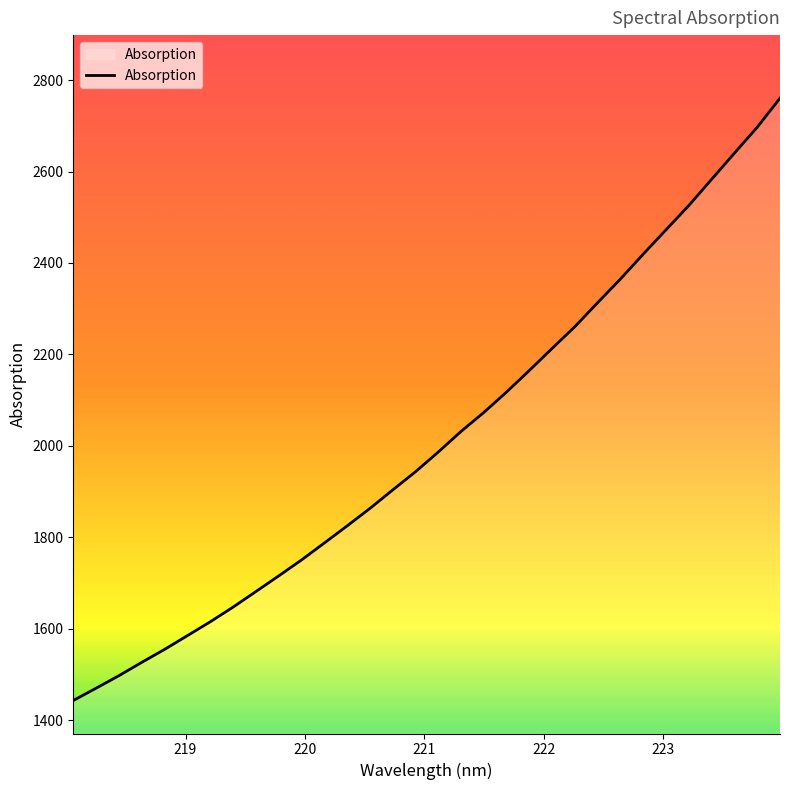

What is the maximum value shown in the chart?

2760.6